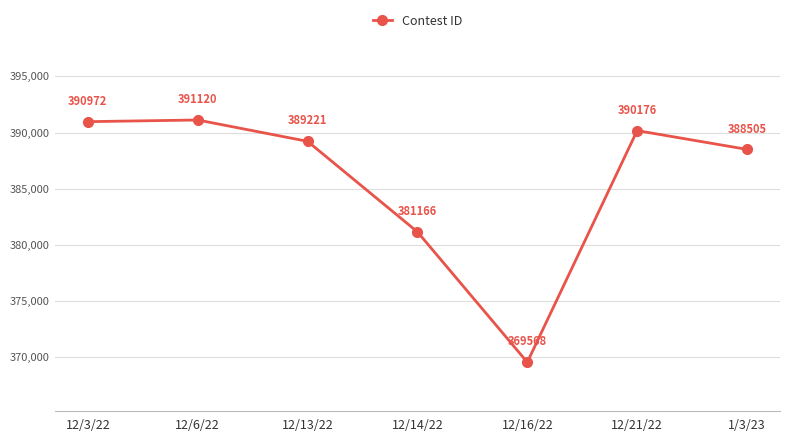

What is the change in value from 12/6/22 to 12/13/22?

-1899